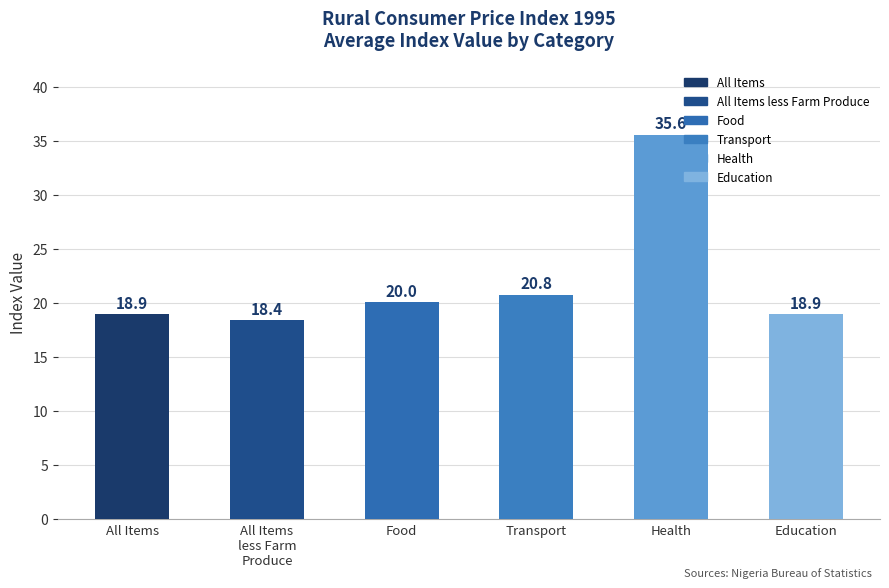

Are the bars horizontal?

No